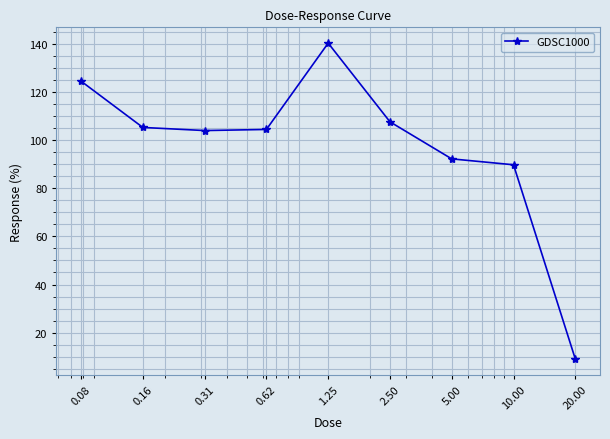

What is the difference between the second highest and minimum values?

115.4